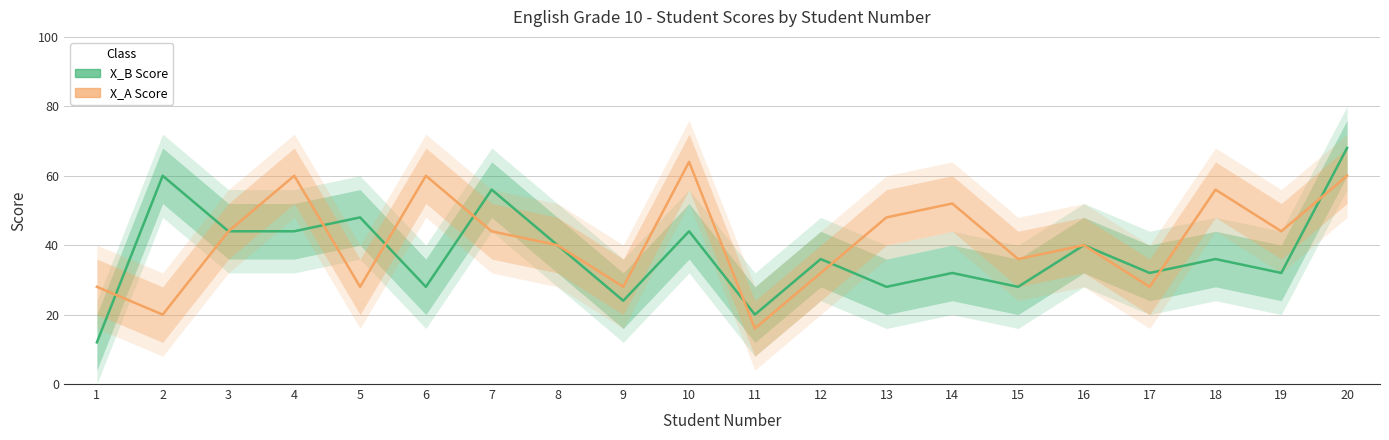

What is the sum of the X_B Score values at 20 and 11?

88